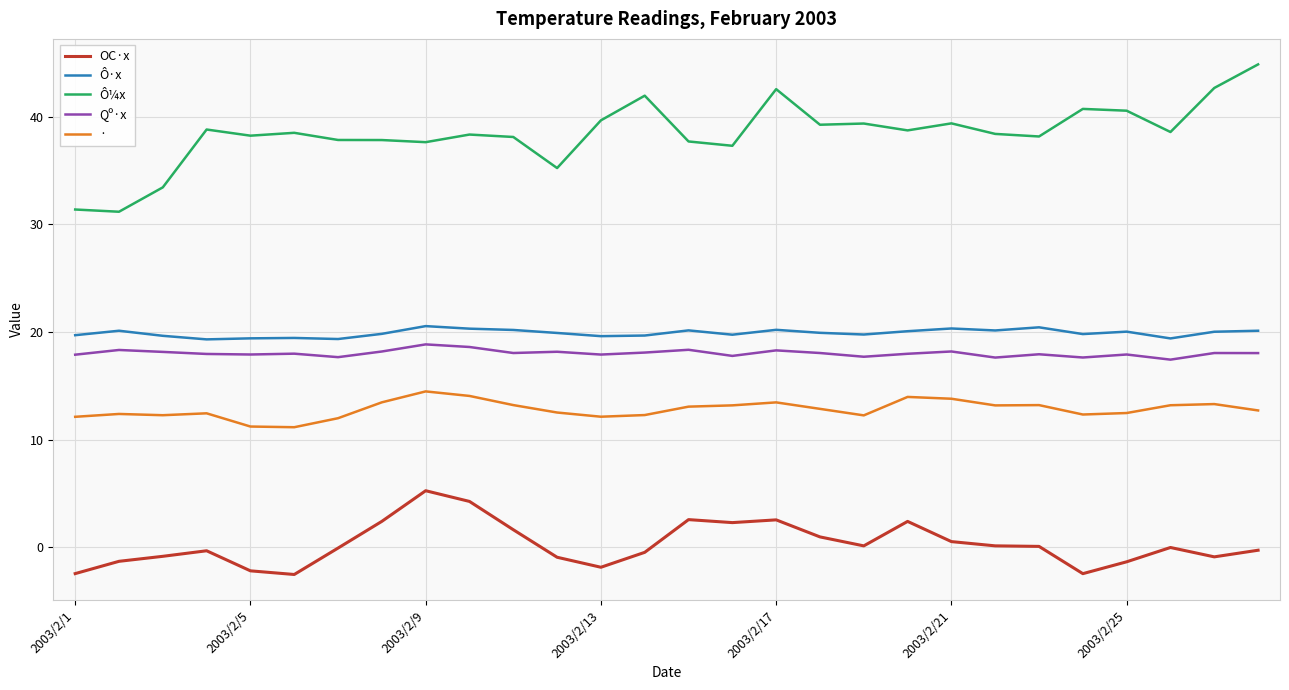

What is the lowest value of the · series?

11.2